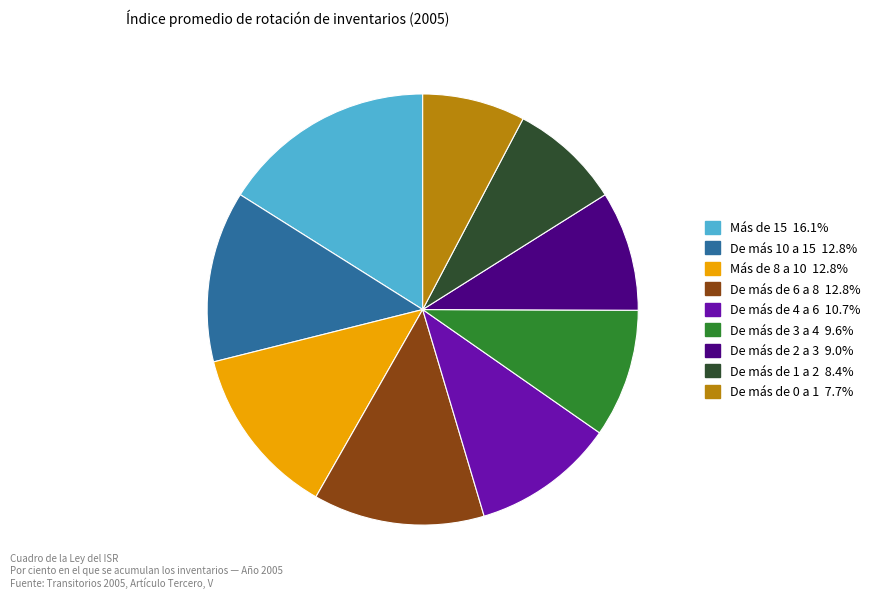

Is there a majority slice in this chart?

No